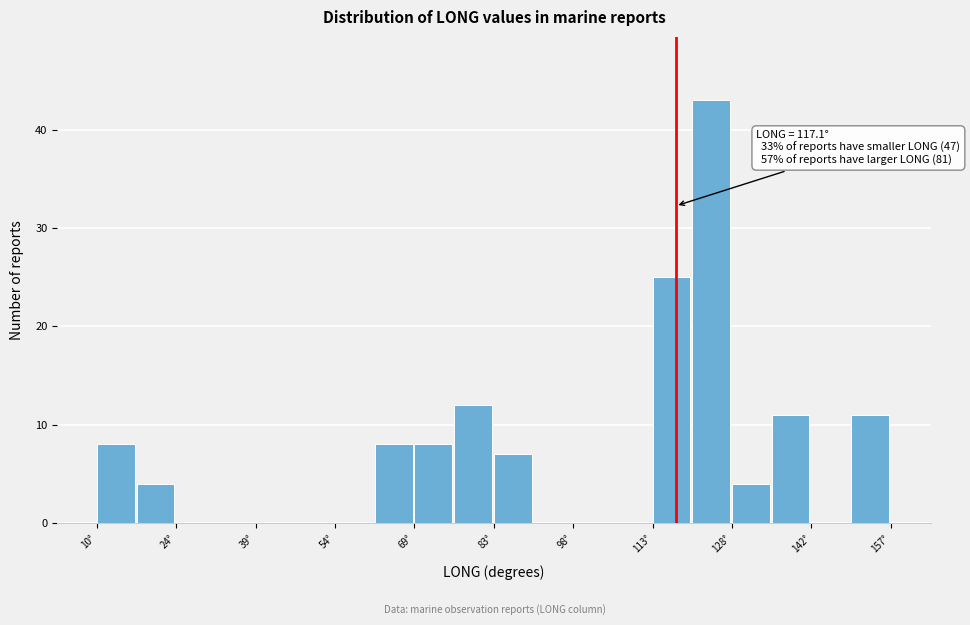

Read against the x-axis, roughly where is the centre of the tallest bar?

124